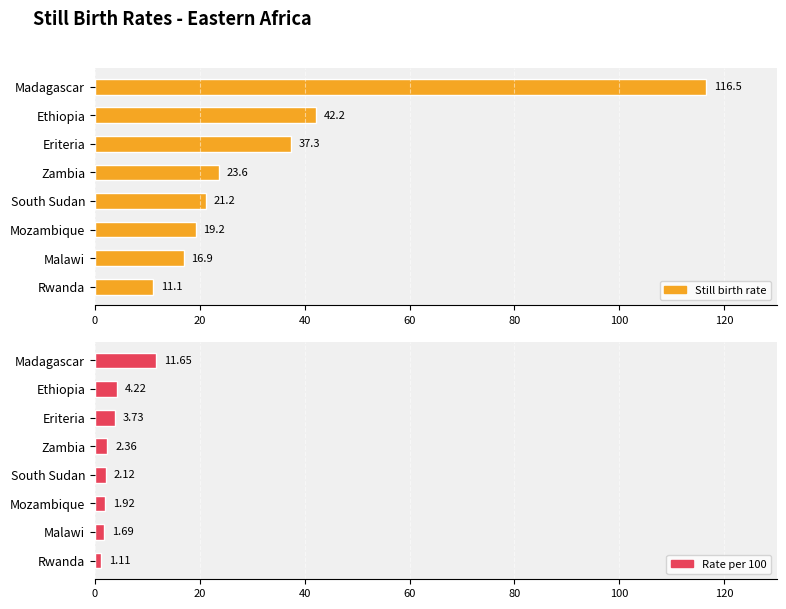

Which series has the widest spread of values?

Still birth rate